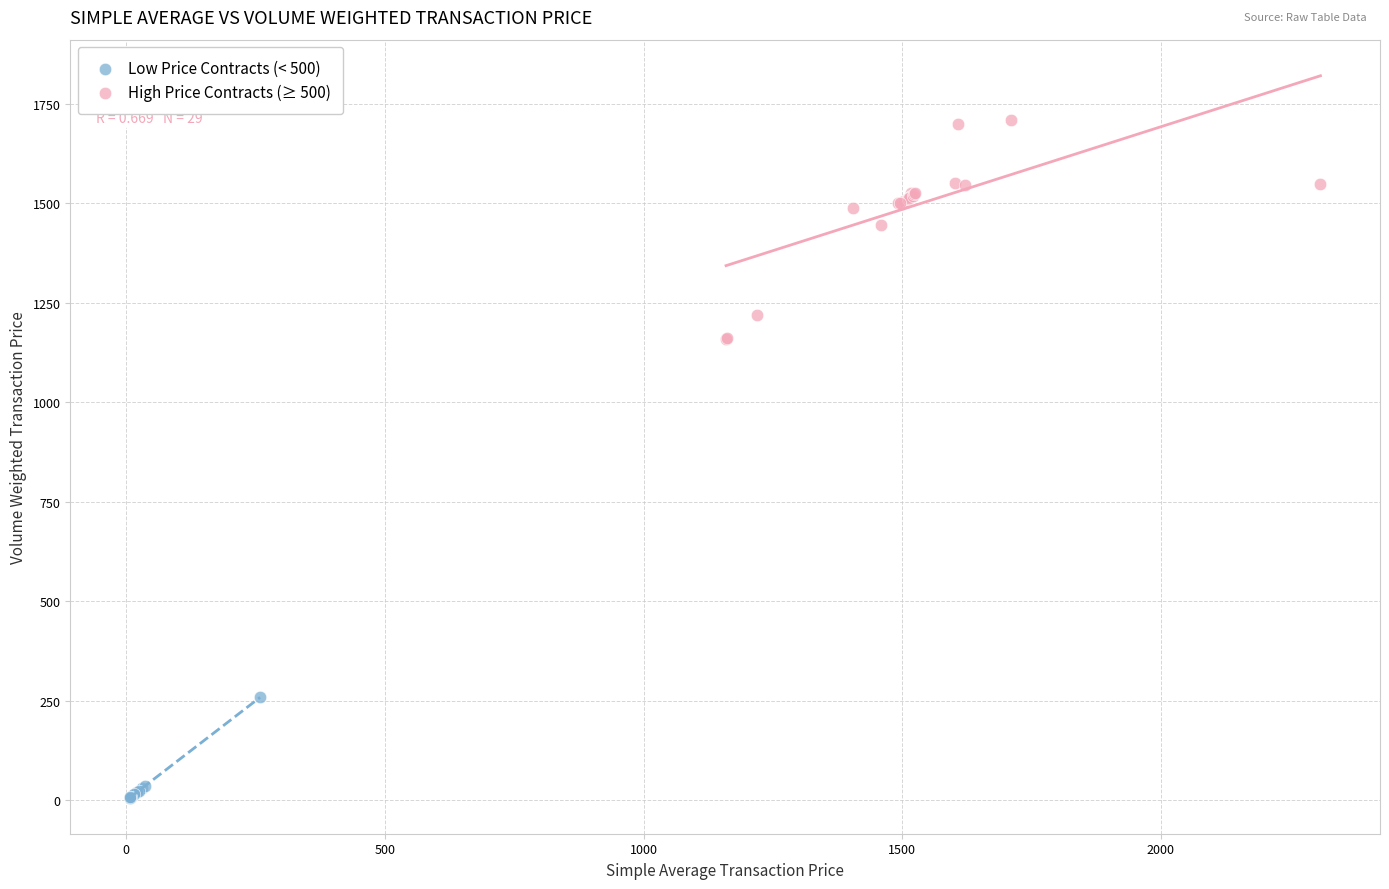

Which series reaches the maximum Y coordinate?

High Price Contracts (≥ 500)